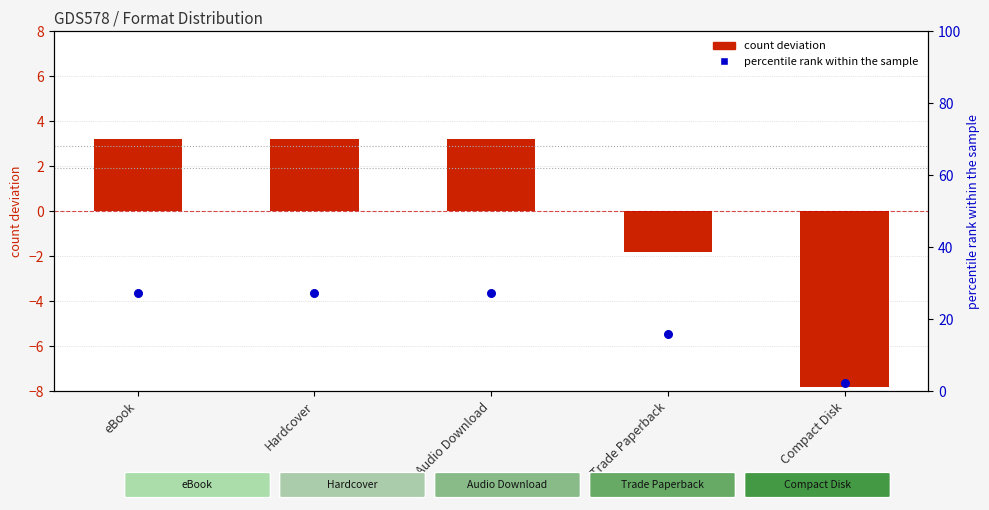

Which series has the largest total across all categories?

percentile rank within the sample